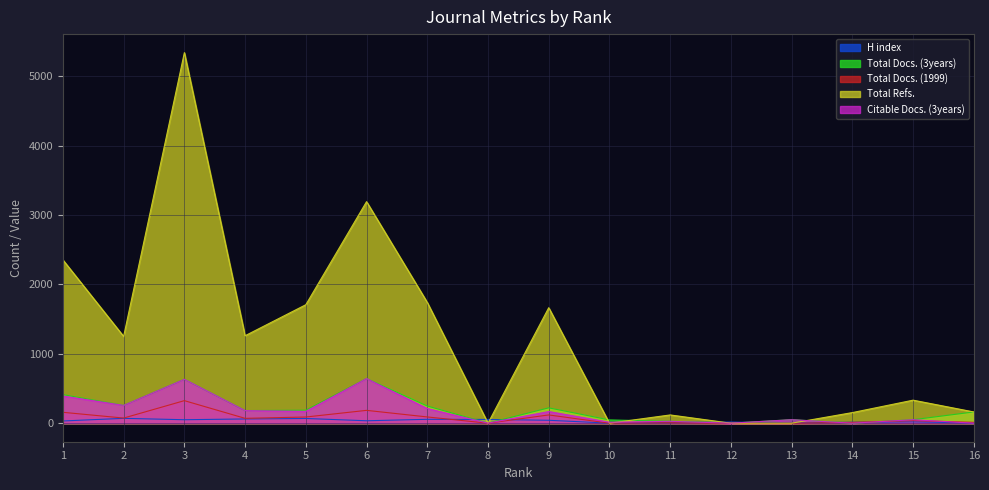

Rank the series at 10 from highest to lowest value.

Total Docs. (3years), Citable Docs. (3years), H index, Total Docs. (1999), Total Refs.